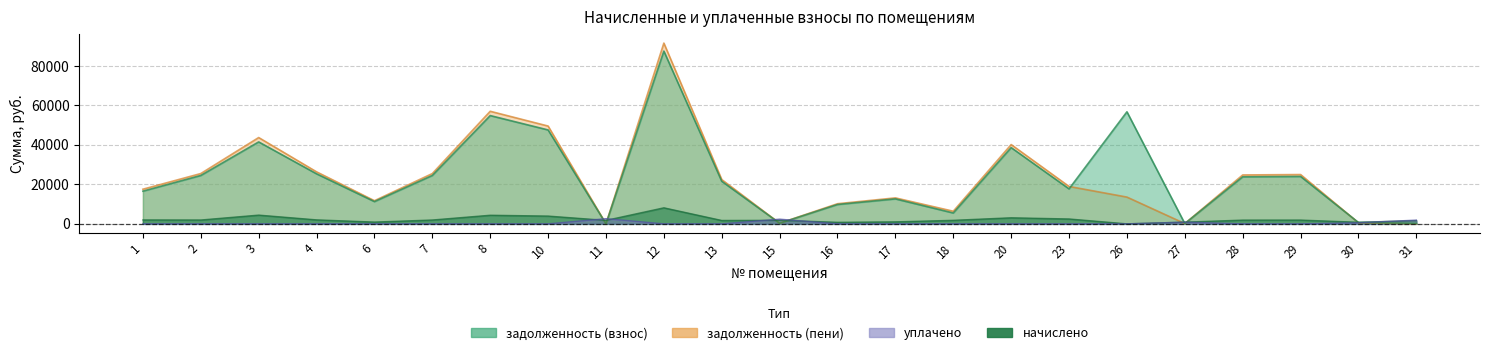

At which label does задолженность (взнос) first exceed 21576?

2